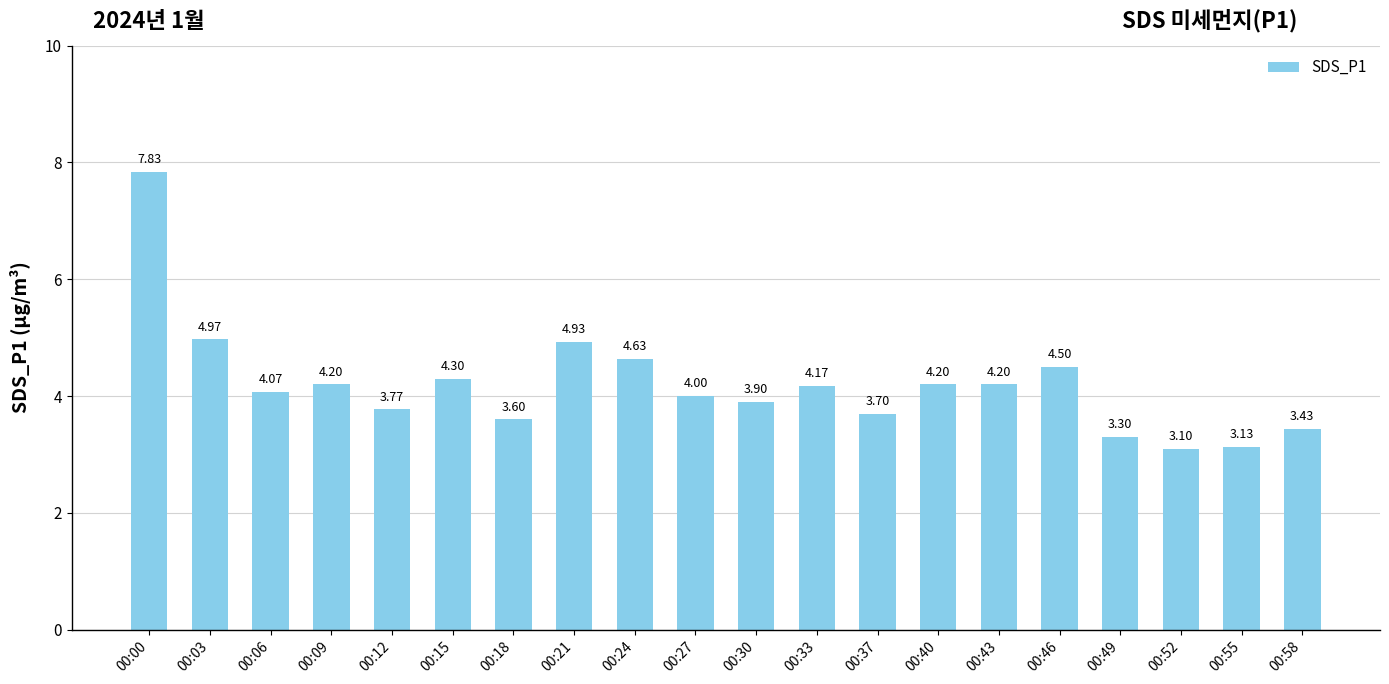

What is the sum of all values?

83.9